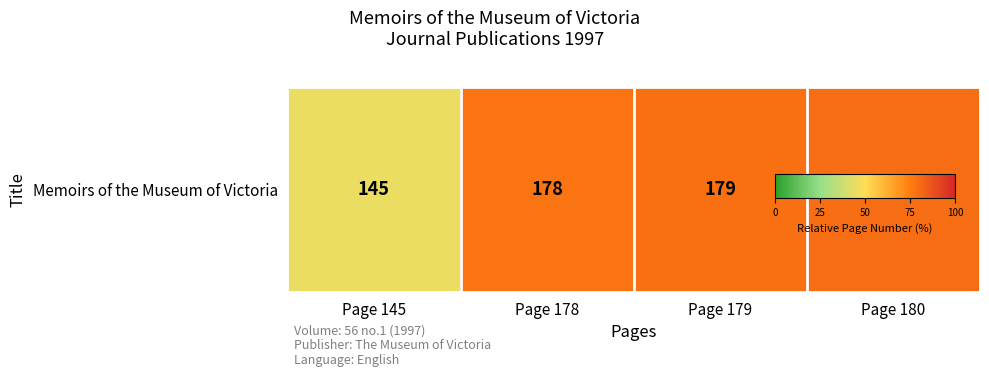

What is the sum of all values?

282